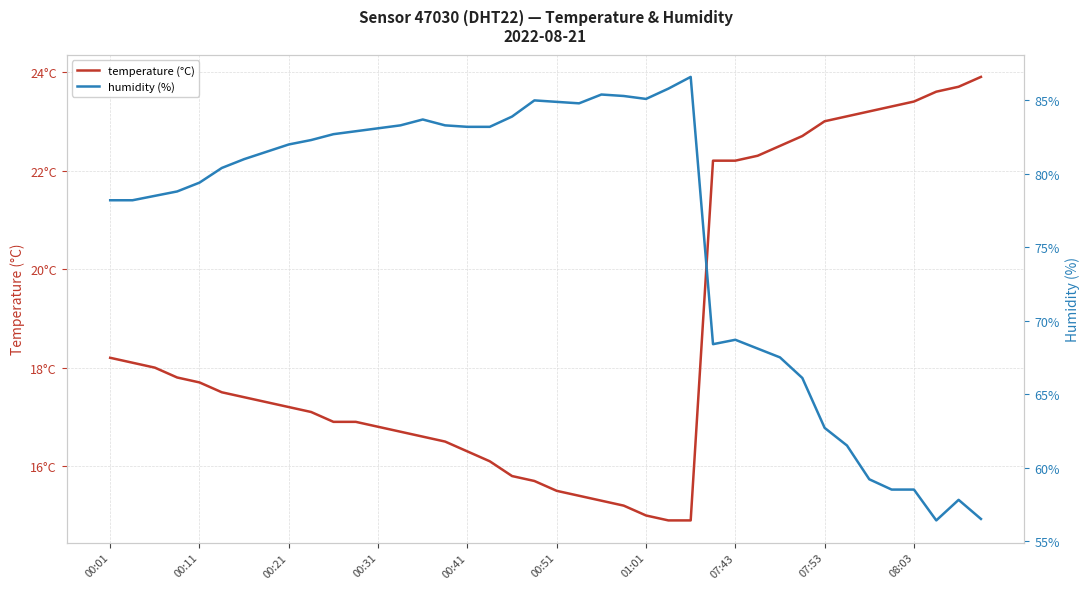

What is the average value of the temperature (°C) series?

18.6